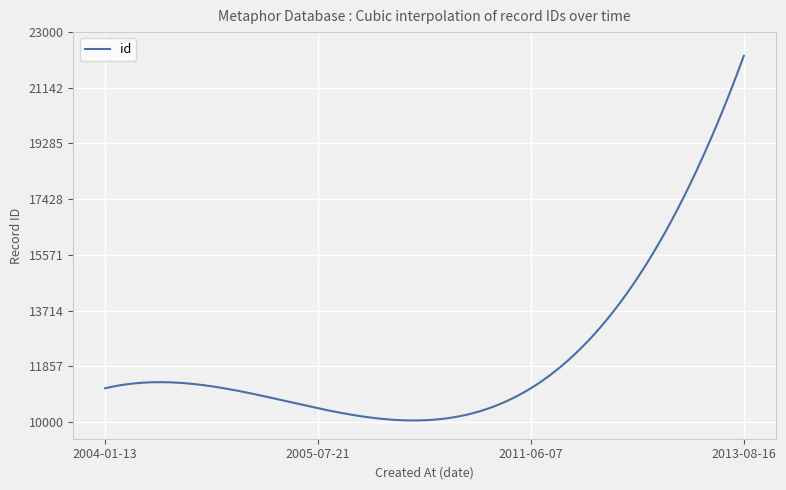

What is the maximum value shown in the chart?

22211.0